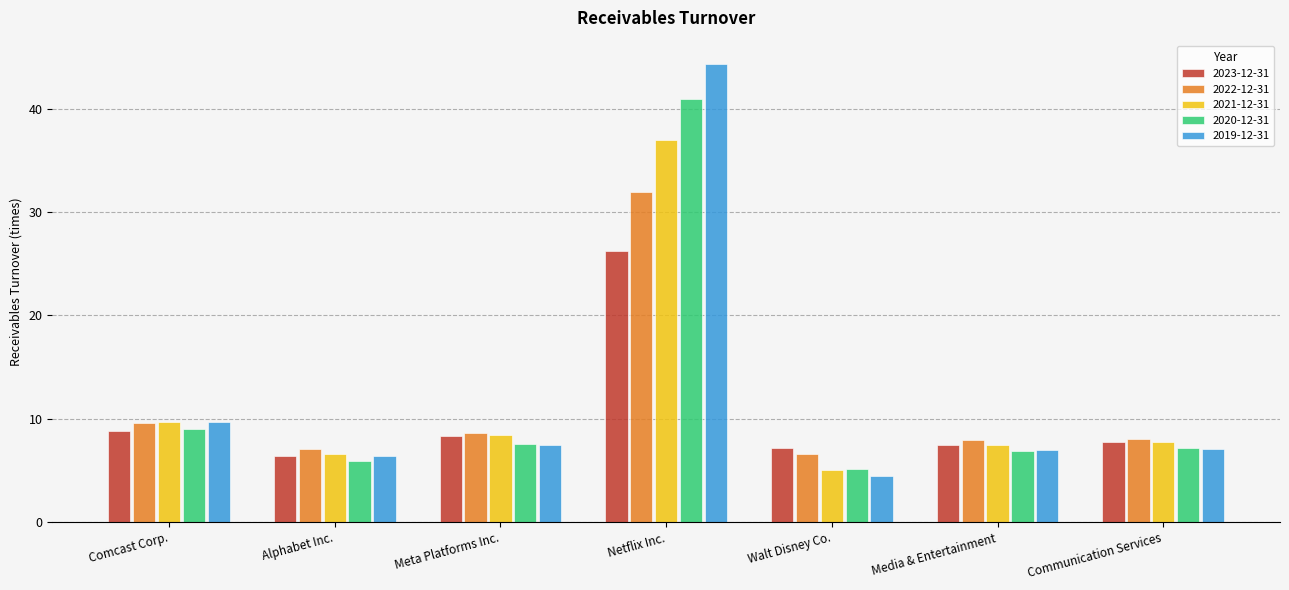

What is the label of the 6th bar from the left?

Media & Entertainment